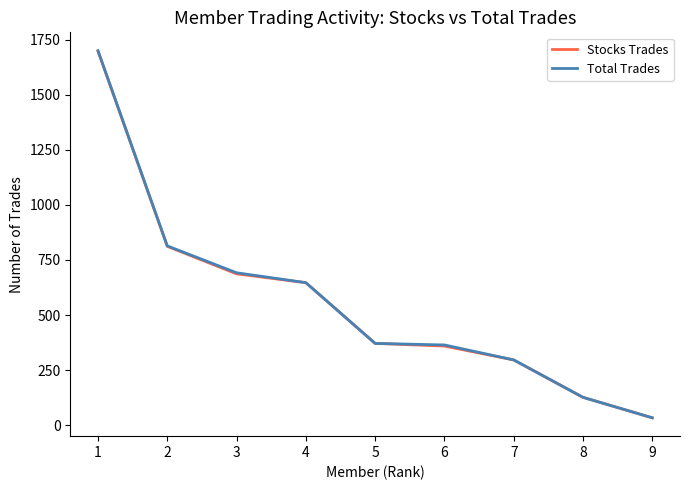

Where does the Total Trades series first go above 371?

1